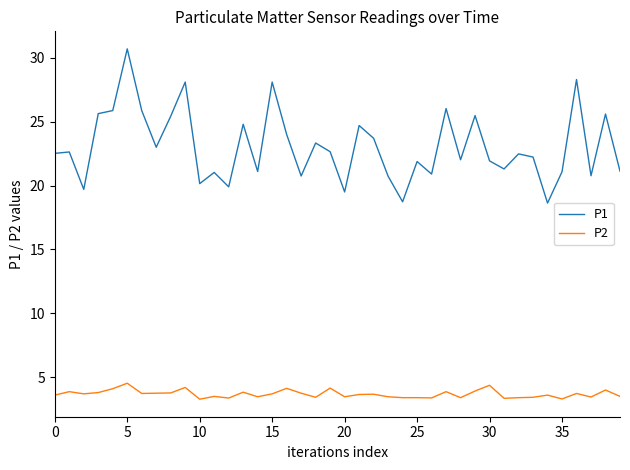

Which series has the largest total across all categories?

P1